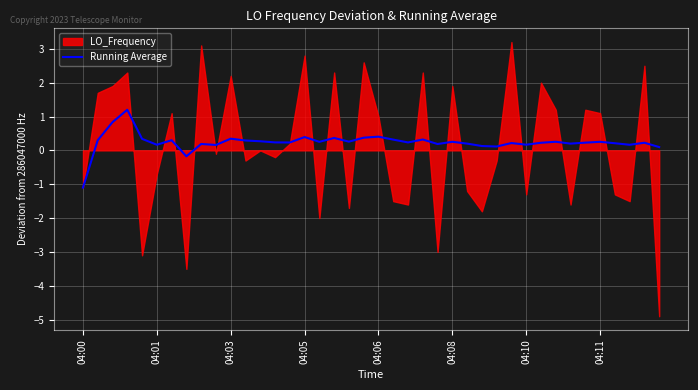

At which label does Running Average reach its minimum?

04:00